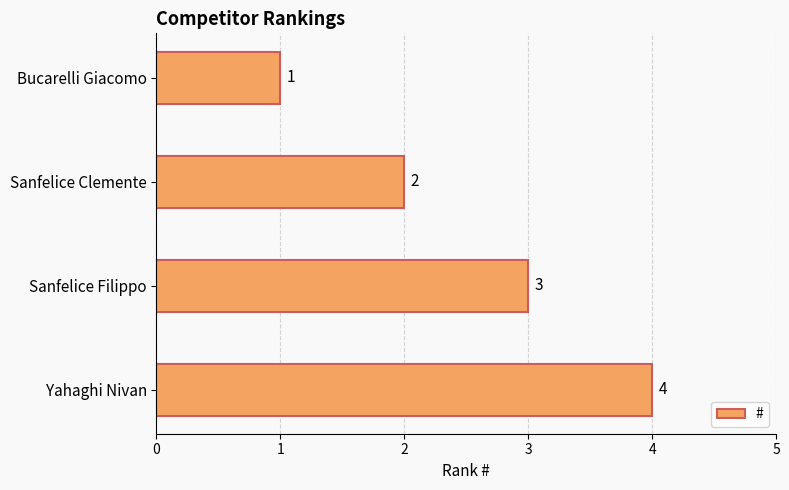

How many categories are shown in the chart?

4